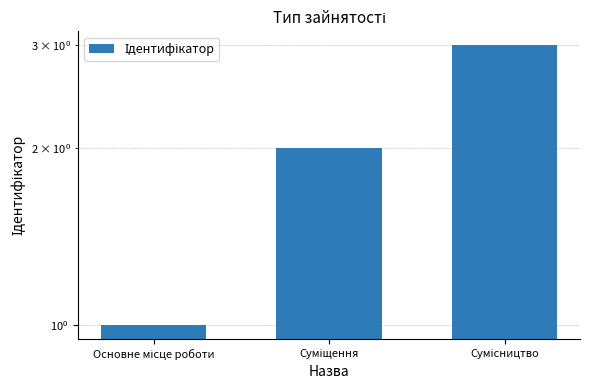

Reading left to right, extract all data points from this chart.

1	2	3